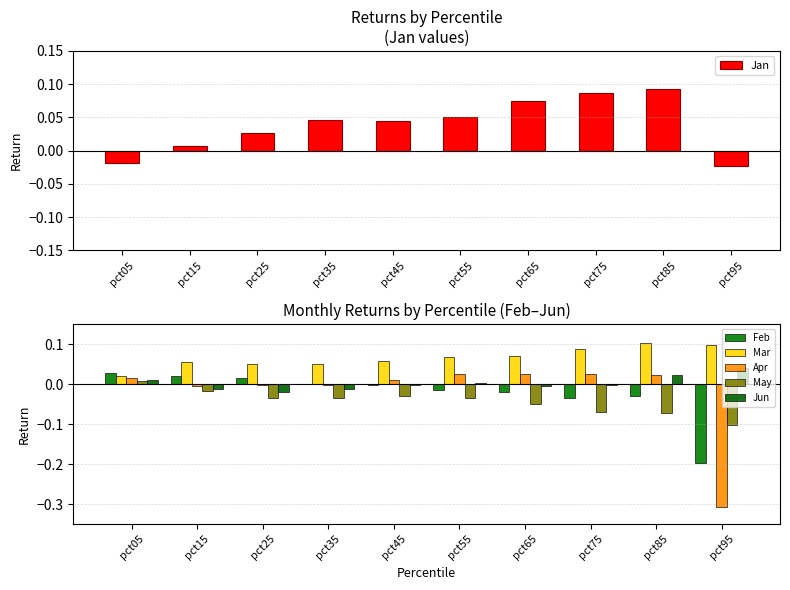

What is the smallest value displayed?

-0.3